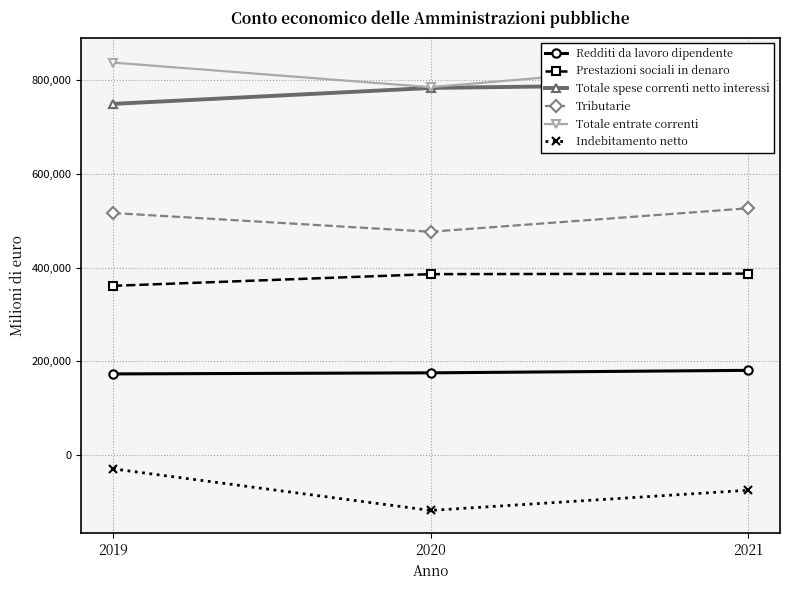

Rank the categories by Prestazioni sociali in denaro value from highest to lowest.

2021, 2020, 2019